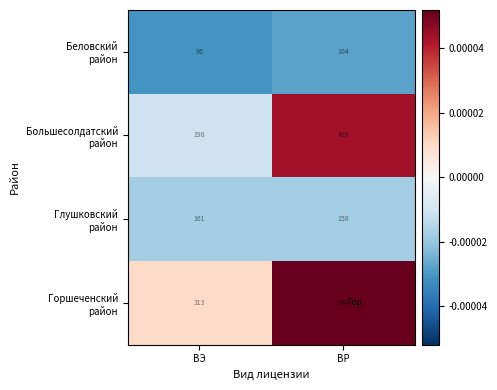

What is the difference between the highest and lowest values at ВЭ?

227